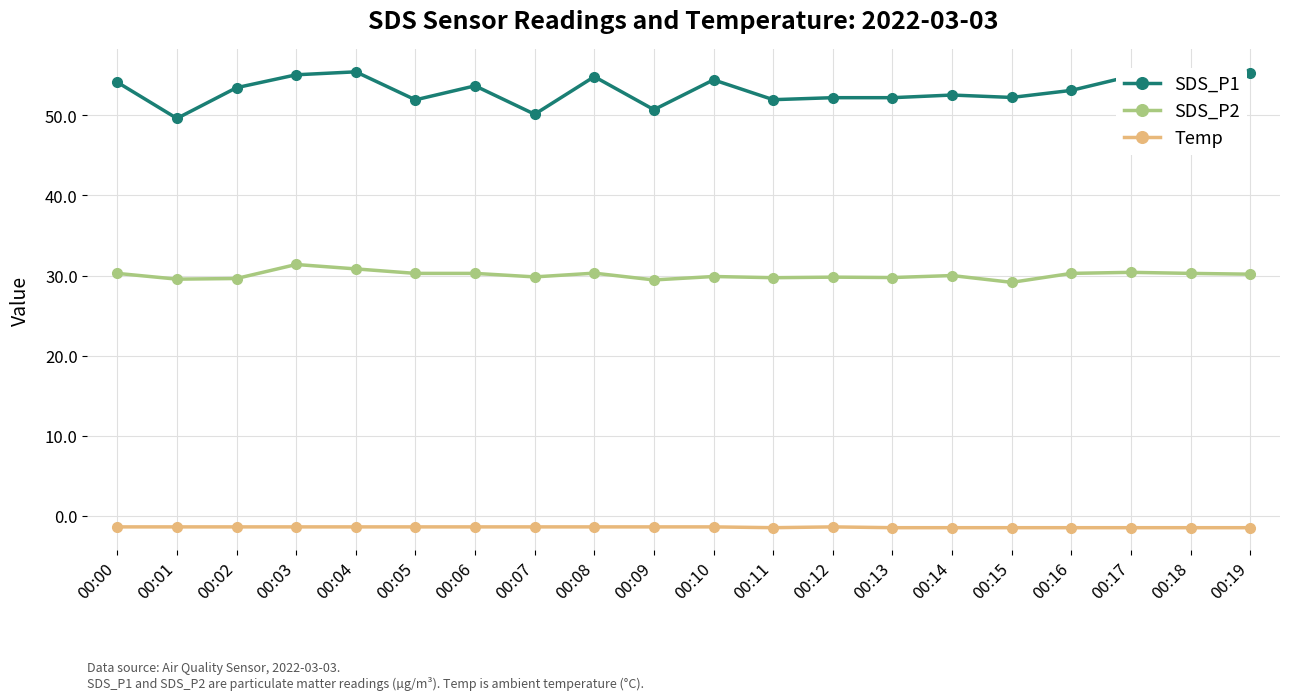

Rank the series by their maximum value, from highest to lowest.

SDS_P1, SDS_P2, Temp